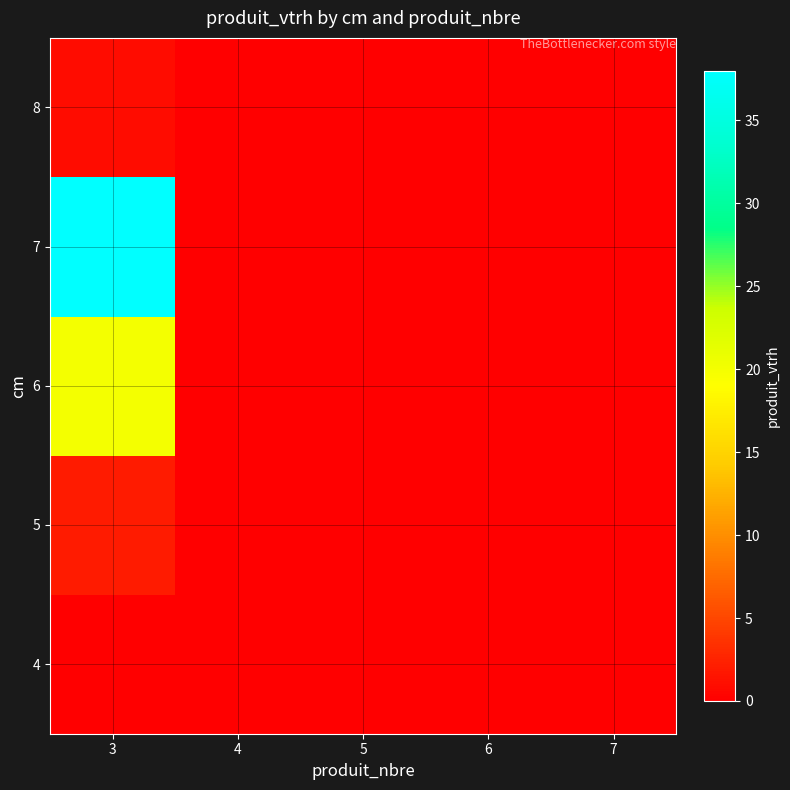

Reading left to right, what are all the values shown in this chart?

4: 3=0	4=0	5=0	6=0	7=0
5: 3=2	4=0	5=0	6=0	7=0
6: 3=20	4=0	5=0	6=0	7=0
7: 3=38	4=0	5=0	6=0	7=0
8: 3=1	4=0	5=0	6=0	7=0